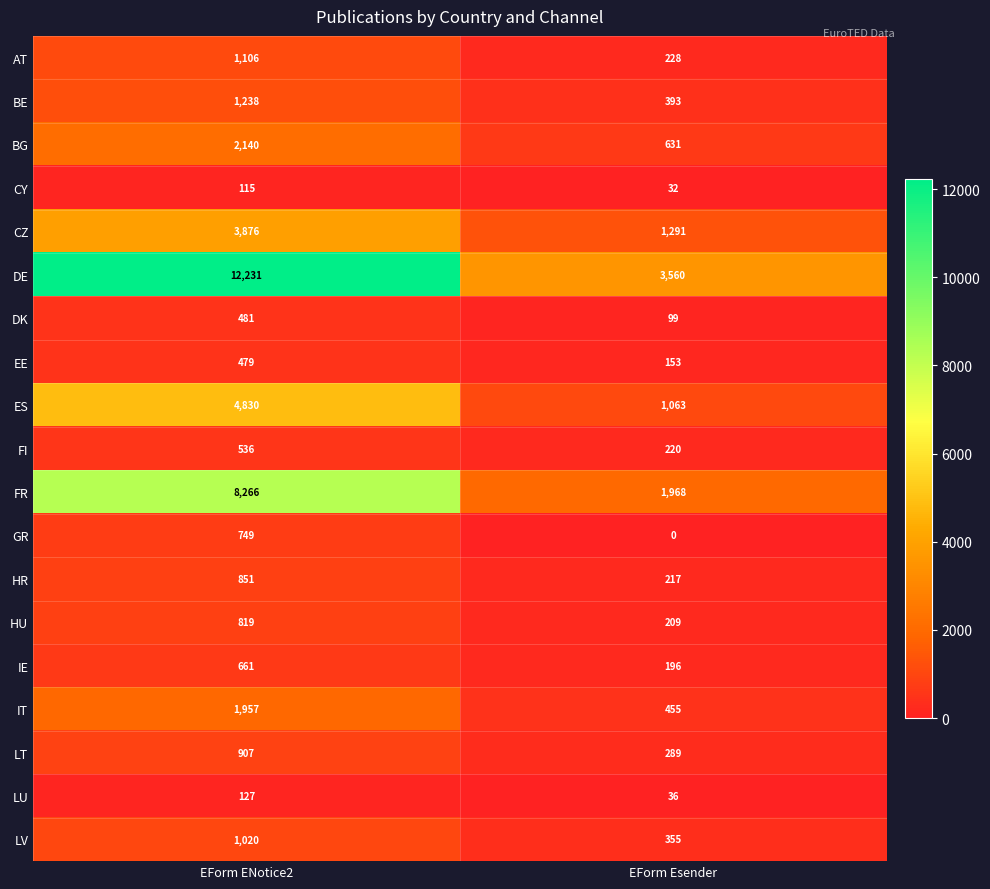

Is it true that DK equals 99 at EForm Esender?

True